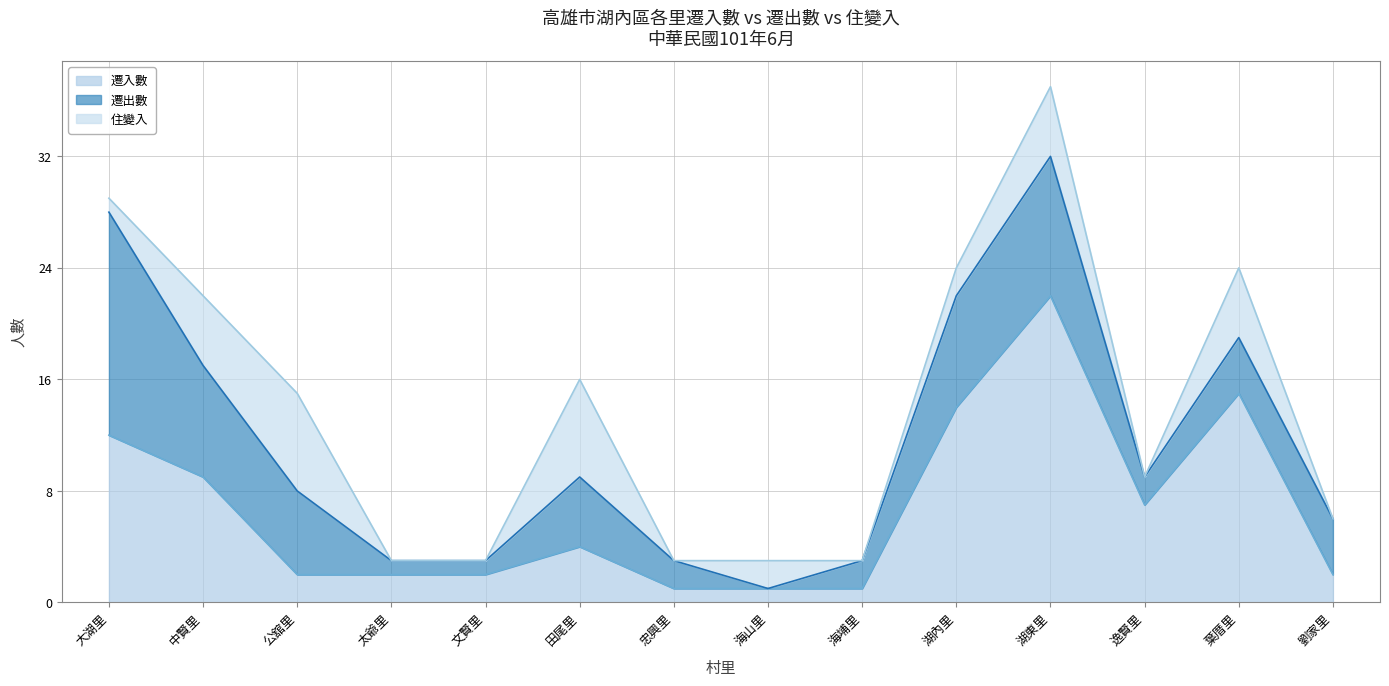

How many lines are shown in the chart?

3